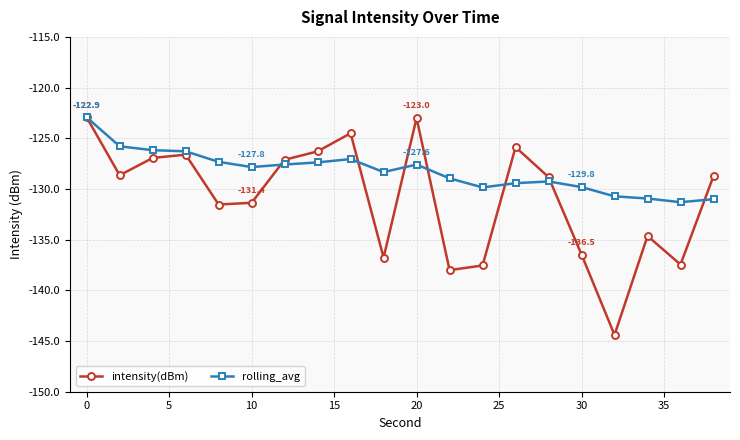

List the series in order of their overall mean, lowest first.

intensity(dBm), rolling_avg